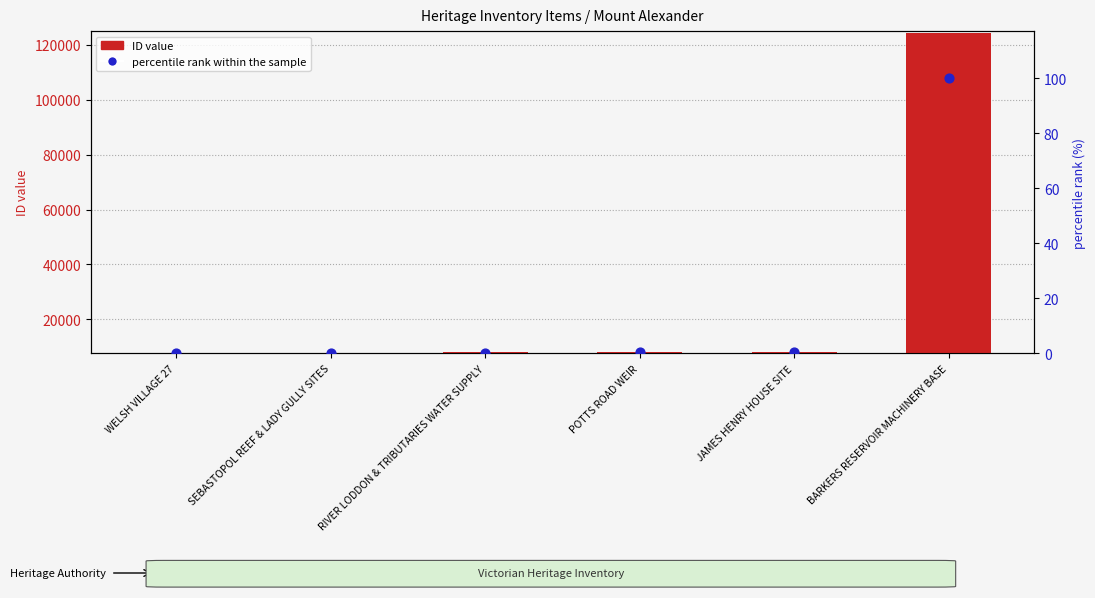

Which series contains the highest Y value?

ID value